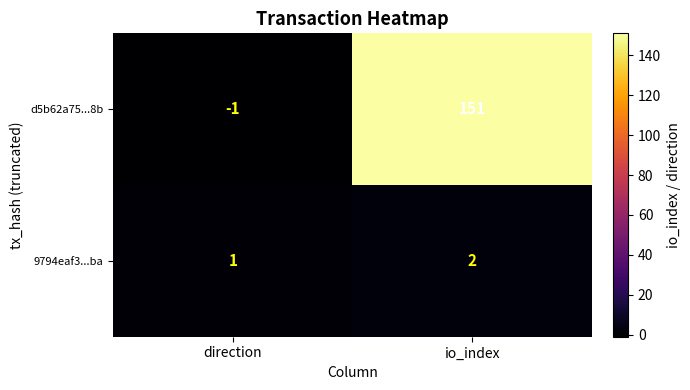

Rank the series by their maximum value, from lowest to highest.

9794eaf3...ba, d5b62a75...8b